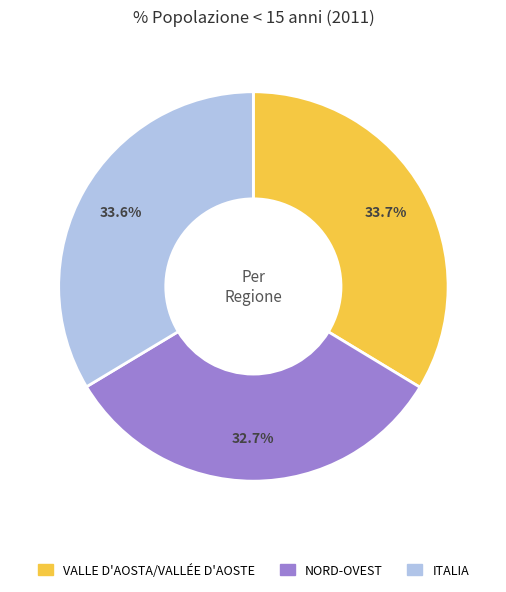

The ITALIA slice represents 34% of the pie. True or false?

True